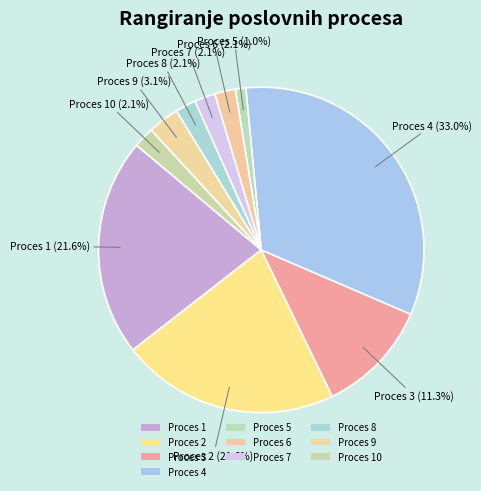

Is it true that Proces 4 is 28% of the pie?

False